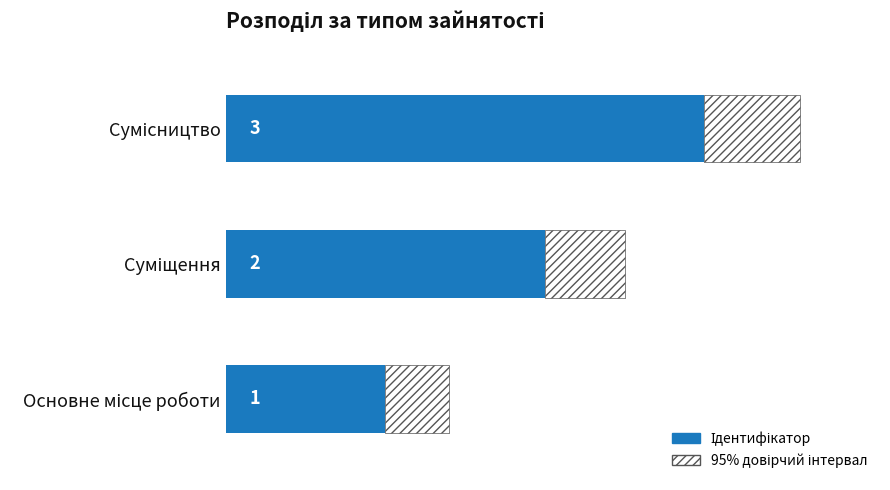

Between Суміщення and Основне місце роботи, which is larger?

Суміщення